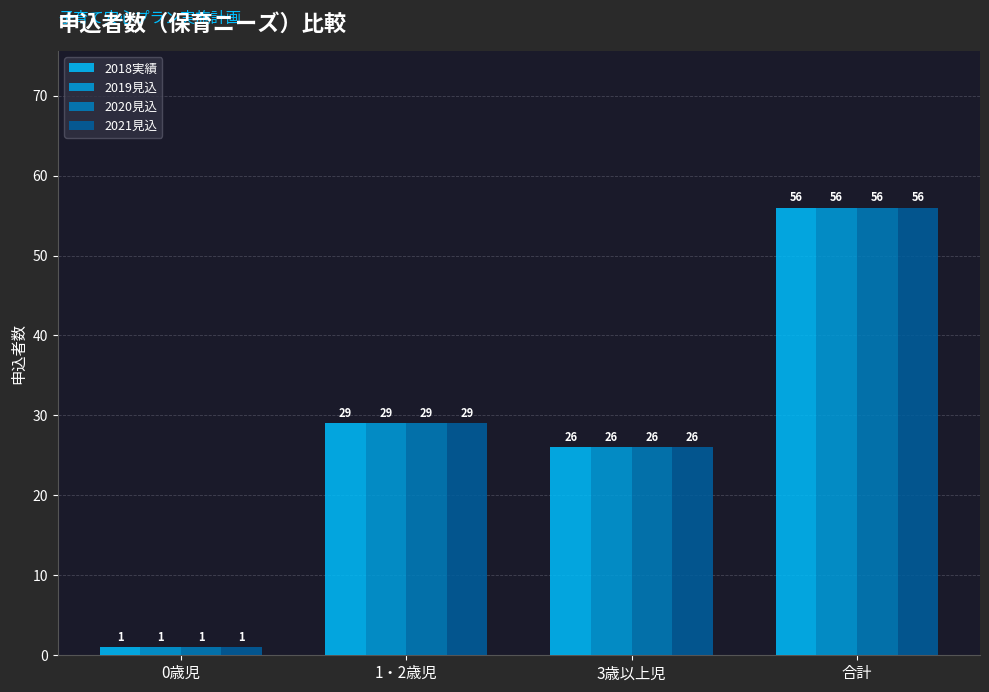

At which label is 2021見込 closest to 28?

1・2歳児